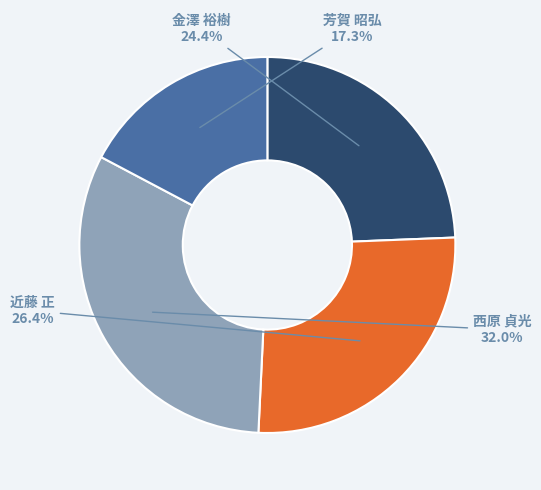

Which category has the smallest portion of the pie?

芳賀 昭弘